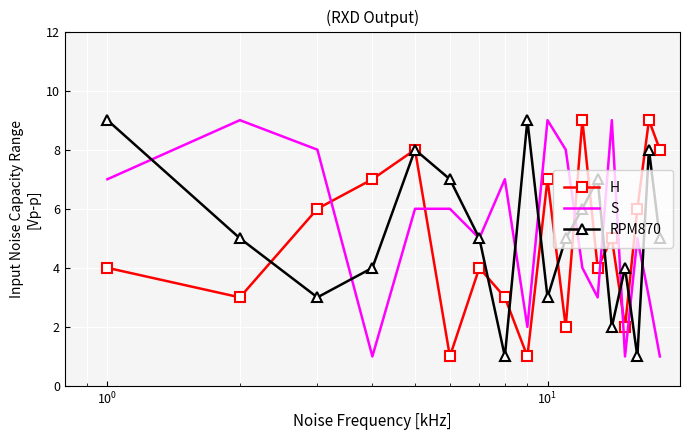

True or false: H and S intersect in this chart.

True